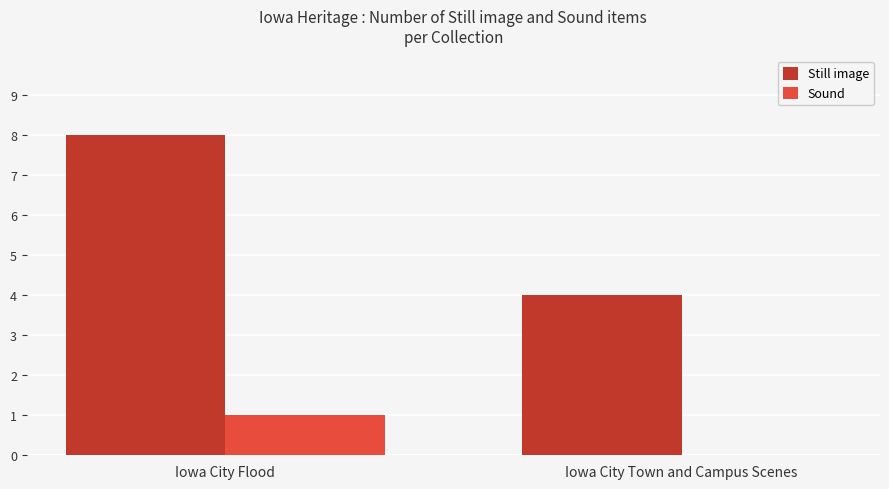

What value does the Still image series have at Iowa City Flood?

8